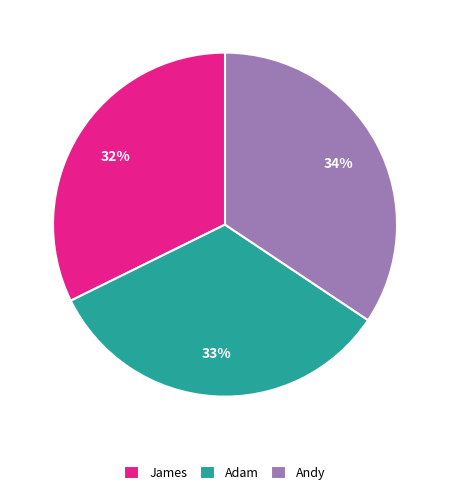

Is there any slice that represents more than half of the pie?

No